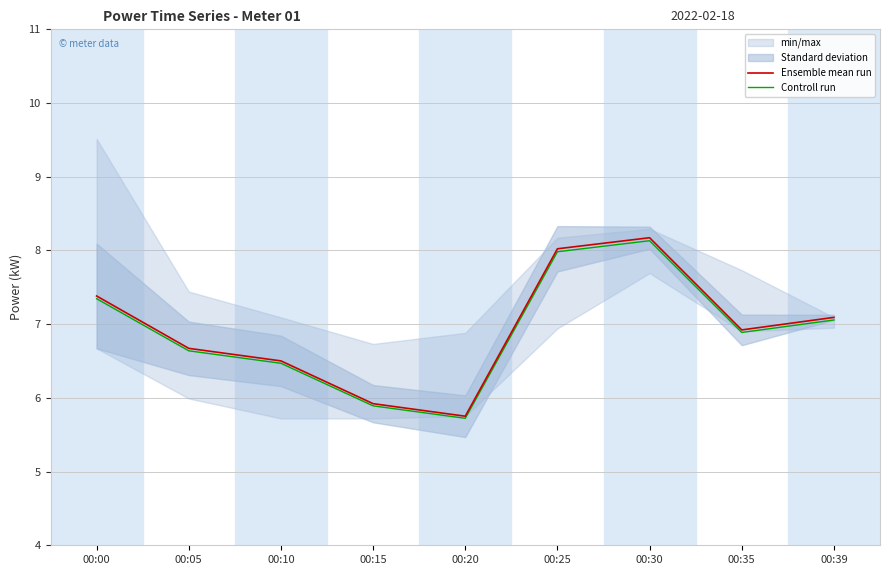

The Controll run series shows 9.5 at 00:20. True or false?

False